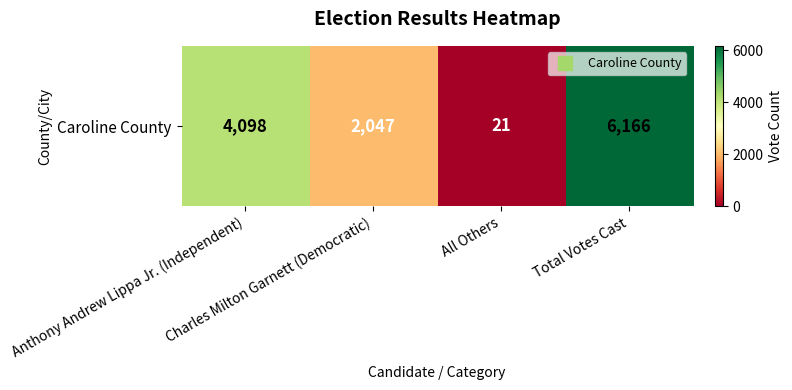

Approximately how many times larger is the value at Anthony Andrew Lippa Jr. (Independent) compared to All Others?

195.1